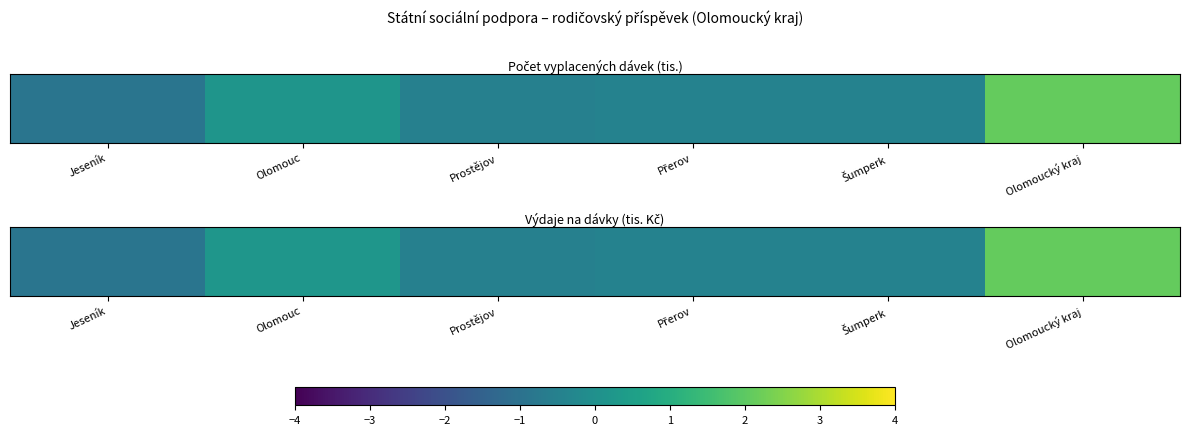

The chart shows a value of 3.3 at Olomoucký kraj. True or false?

False